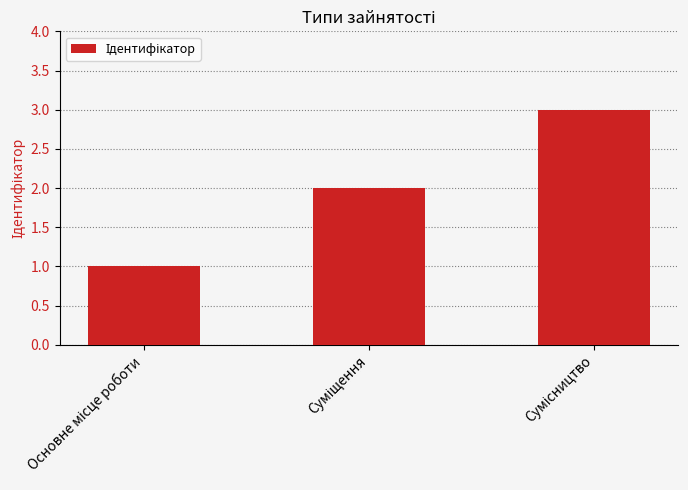

What is the maximum value shown in the chart?

3